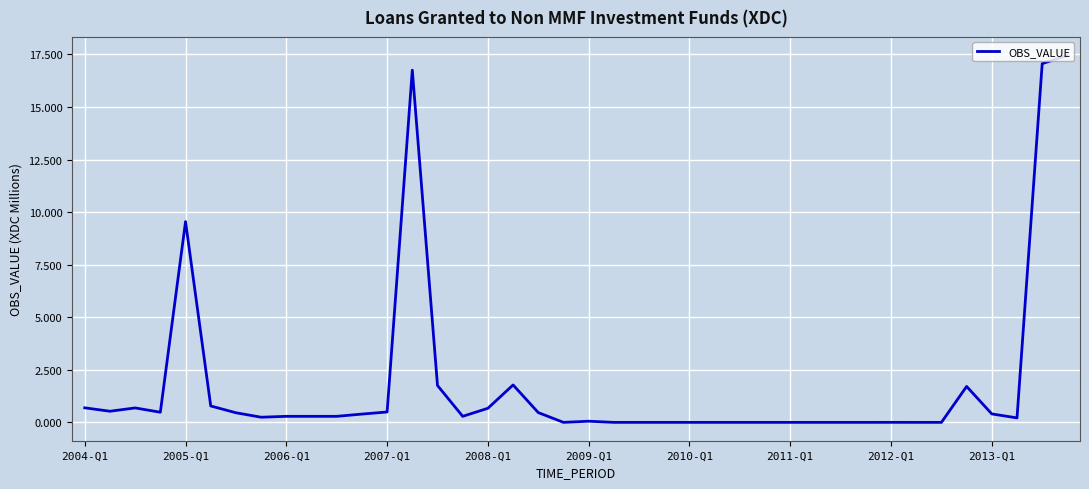

What is the average value?

1.8